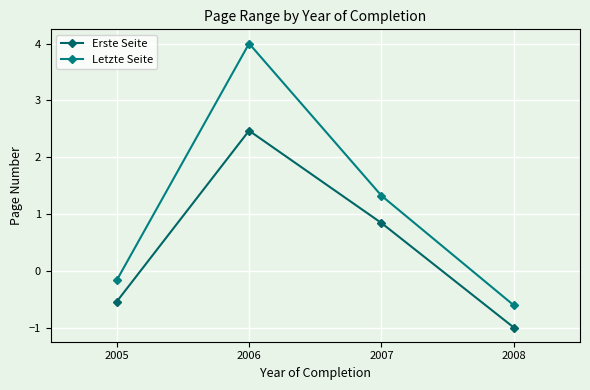

Rank the series by their average value, from highest to lowest.

Letzte Seite, Erste Seite